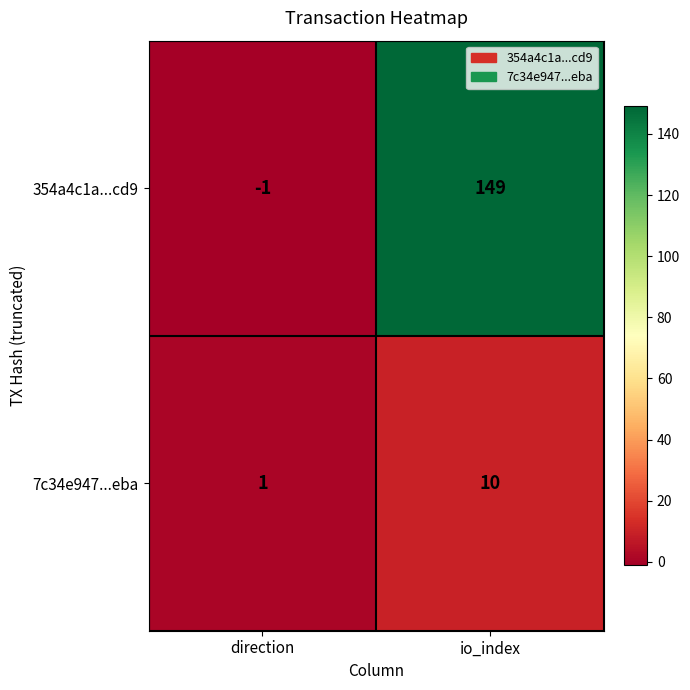

Rank the series at direction from lowest to highest value.

354a4c1a...cd9, 7c34e947...eba